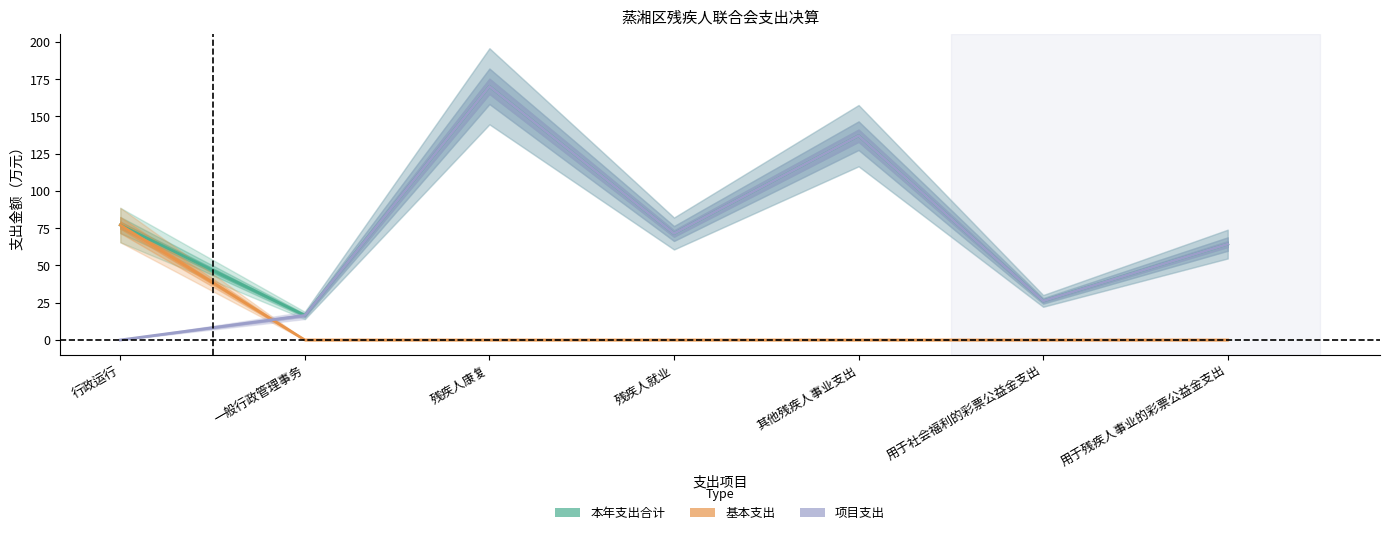

Where is the first local minimum for 本年支出合计?

一般行政管理事务